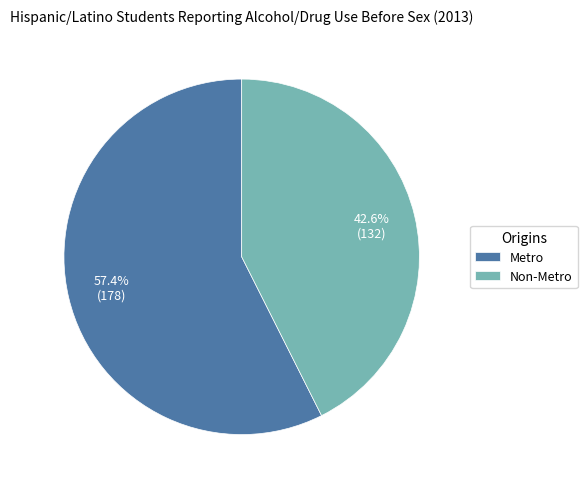

Rank the categories by value from highest to lowest.

Metro, Non-Metro